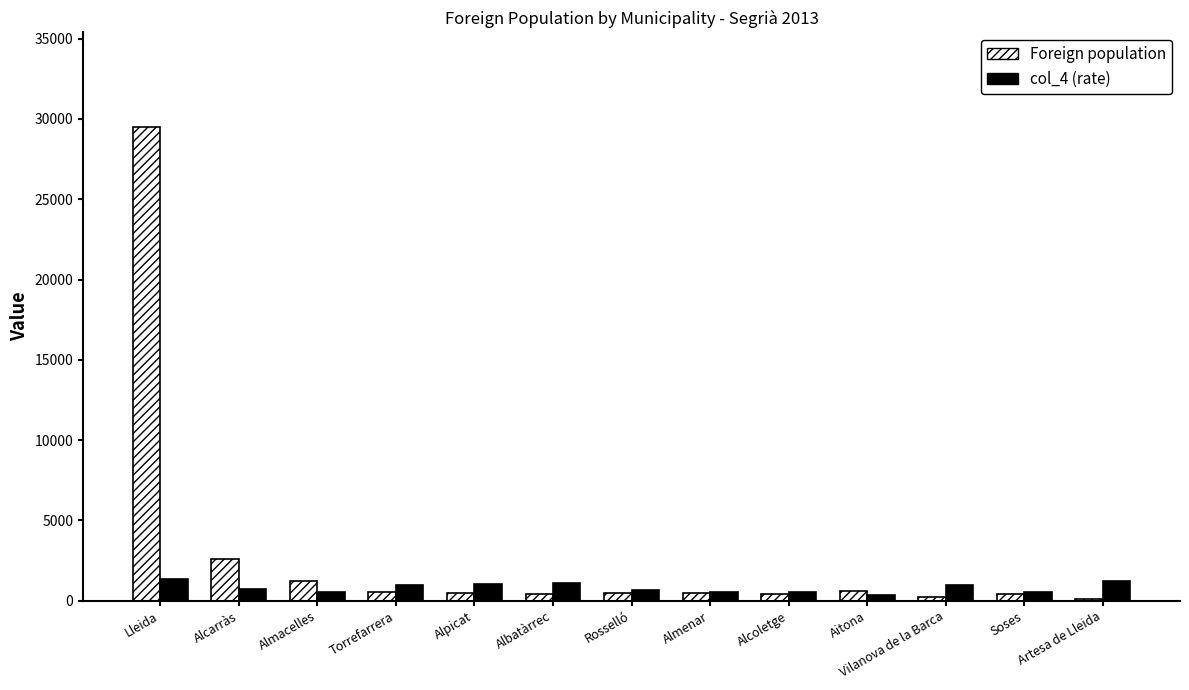

At which label does Foreign population first exceed 478?

Lleida